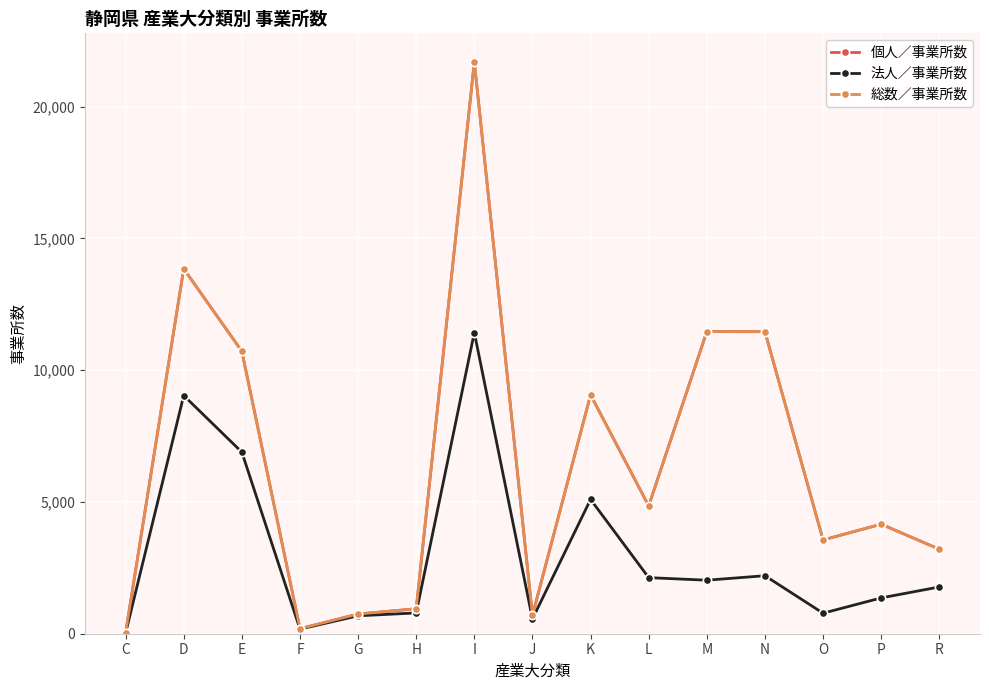

At which category does 個人／事業所数 reach its first local peak?

D